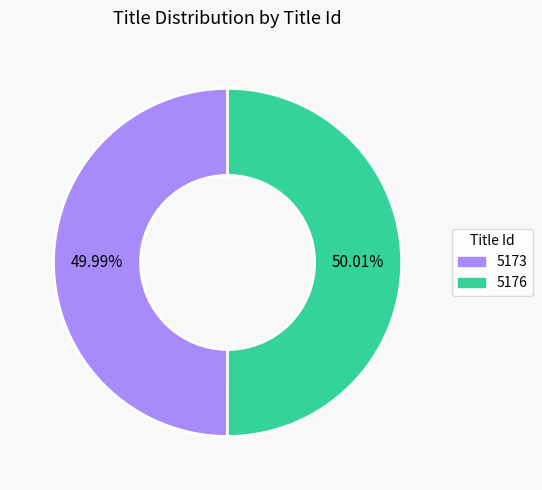

What is the ratio of the value at 5173 to the value at 5176?

1.0